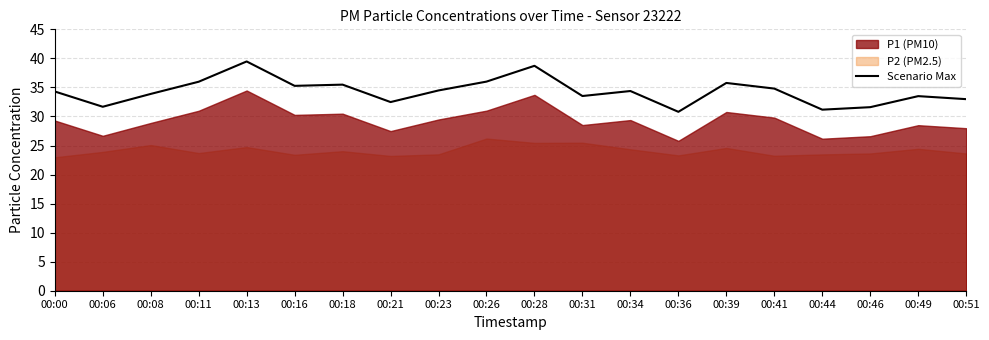

What value does the data have at 00:23?

34.5